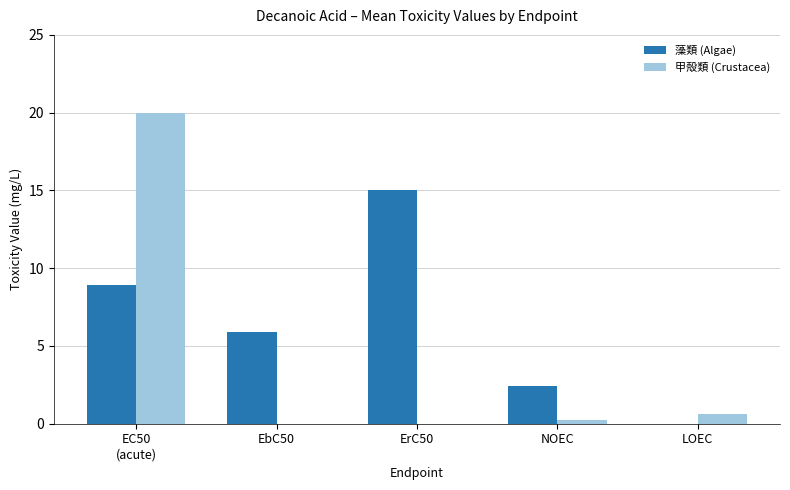

List the labels in order of 甲殻類 (Crustacea) value, smallest first.

EbC50, ErC50, NOEC, LOEC, EC50
(acute)